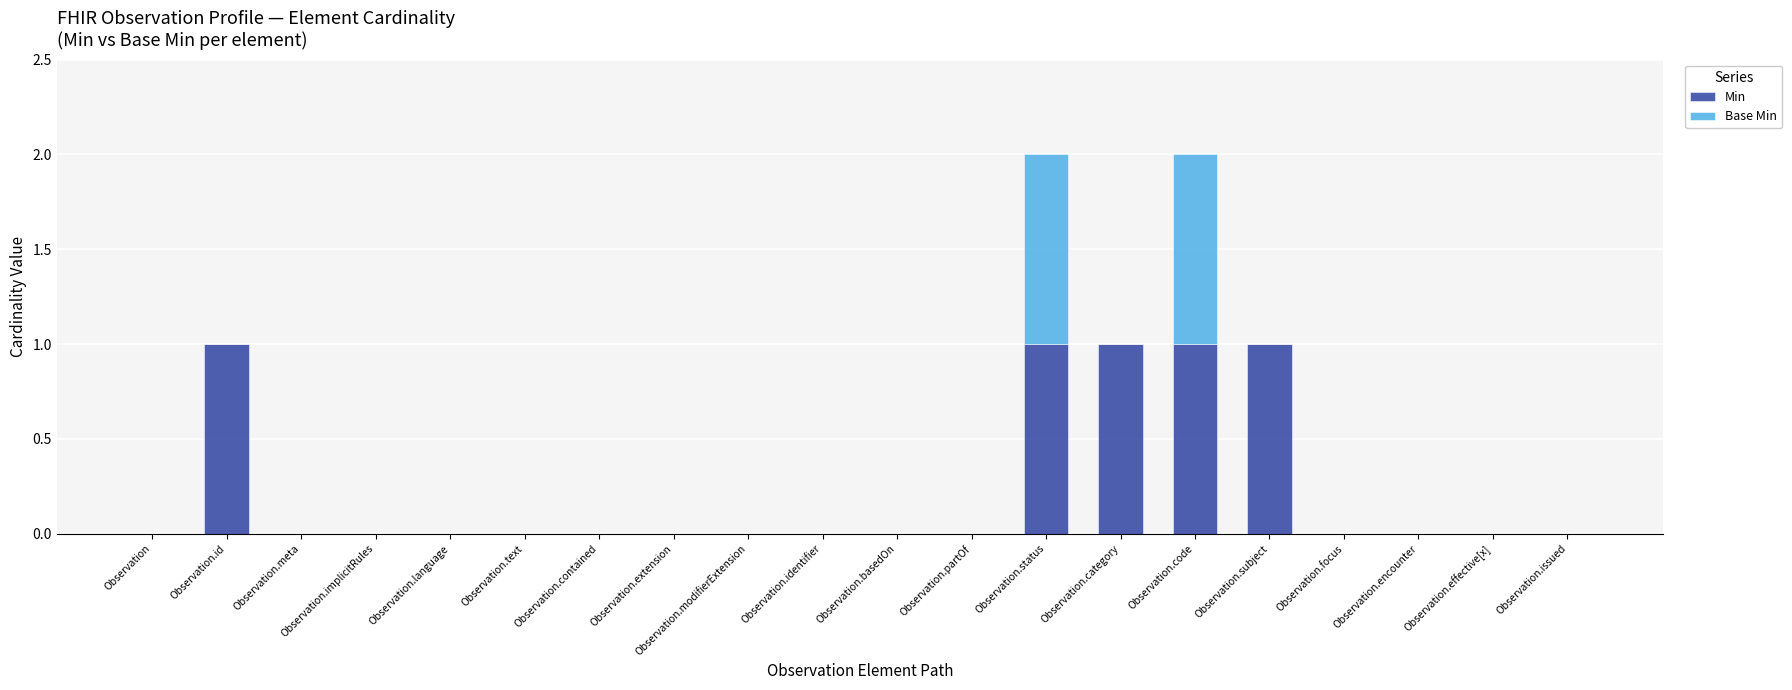

How many distinct data groups are displayed?

2